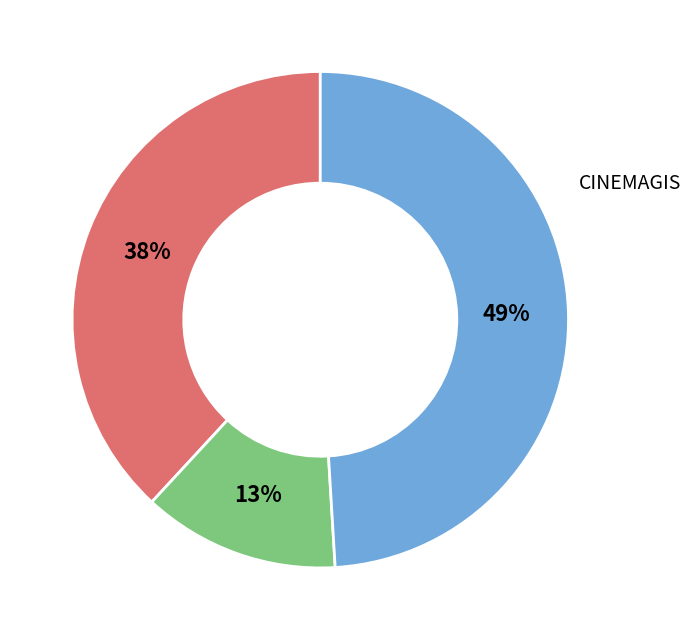

To the nearest percent, what is the average slice percentage?

33%